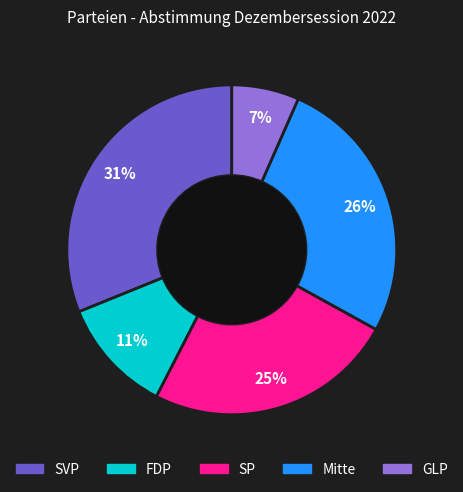

Combined, do SVP and FDP account for over 50%?

No